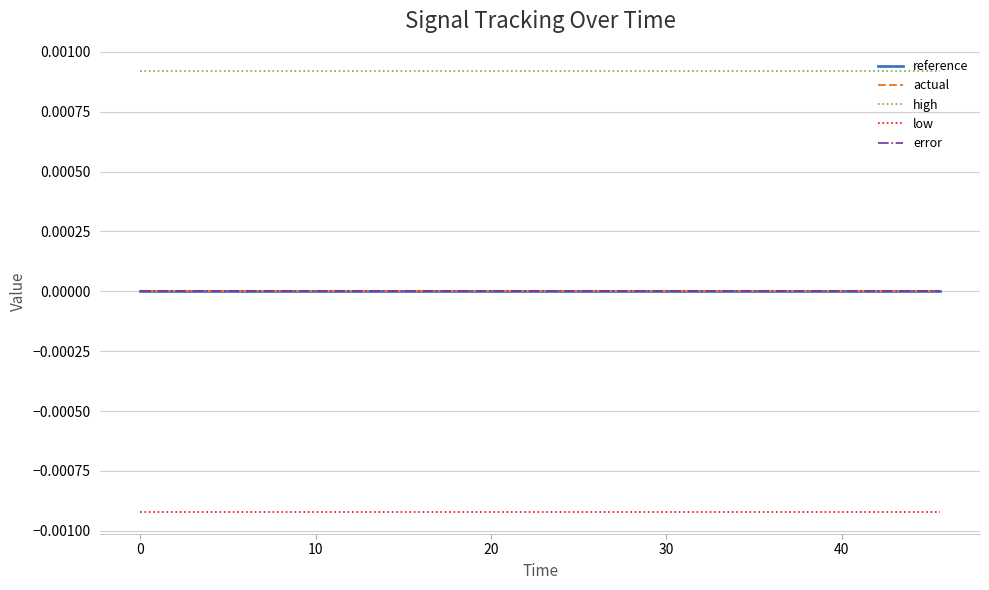

What is the label of the 18th point from the right?

10